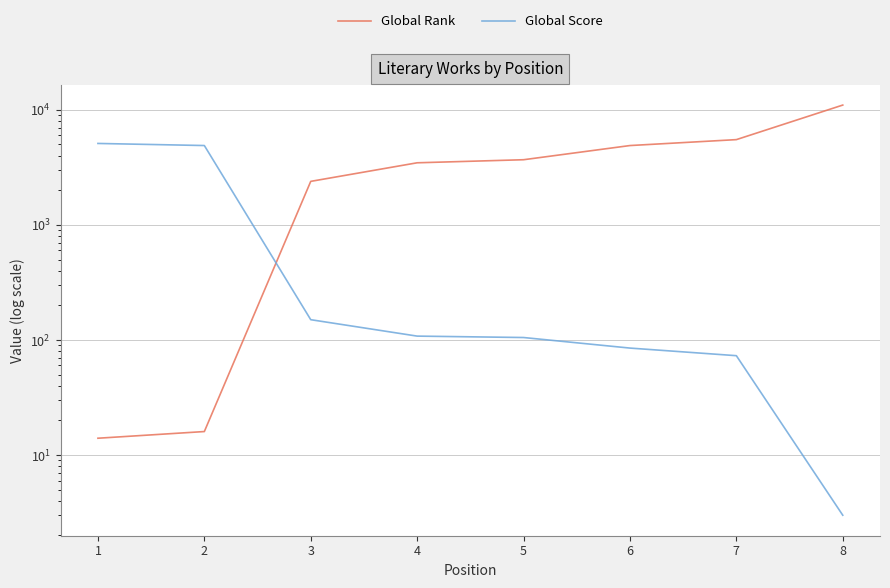

What are all the series names shown in the legend?

Global Rank, Global Score